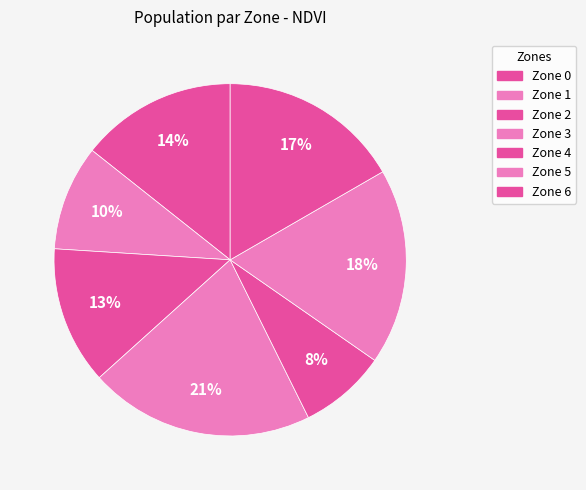

What percentage do Zone 3 and Zone 4 together represent?

28.7%